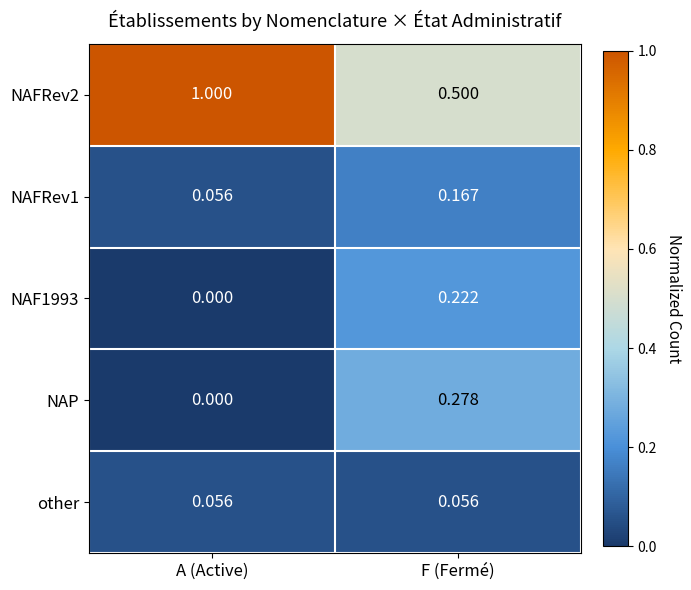

At which category does the chart reach its peak across all series?

A (Active)